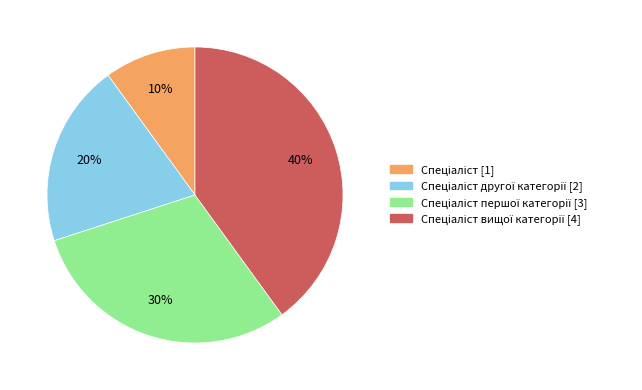

To the nearest percent, what is the difference between the largest and smallest slice percentages?

30%